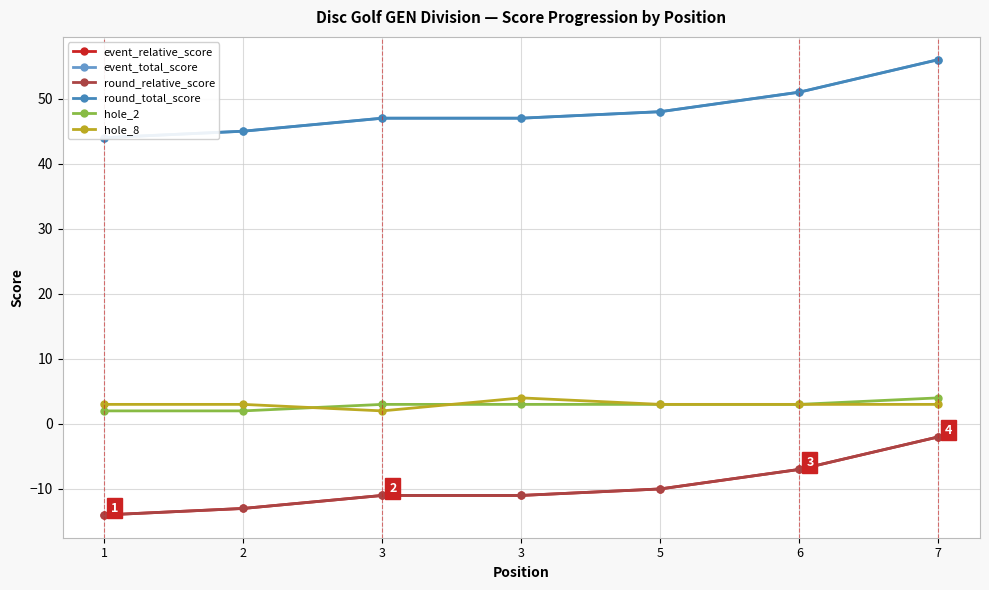

Which has a higher value, 5 or 2?

5